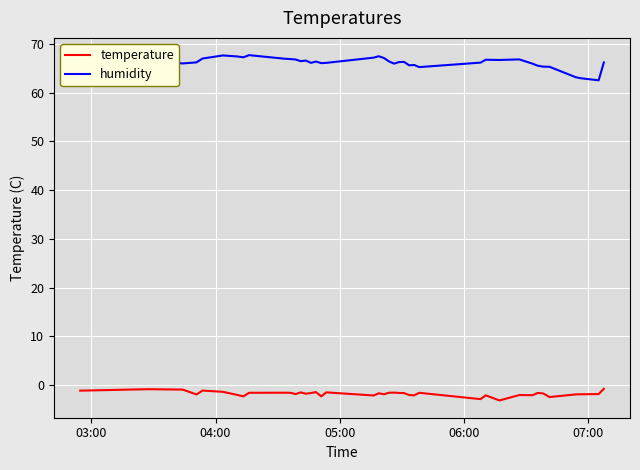

Which series has the largest total across all categories?

humidity